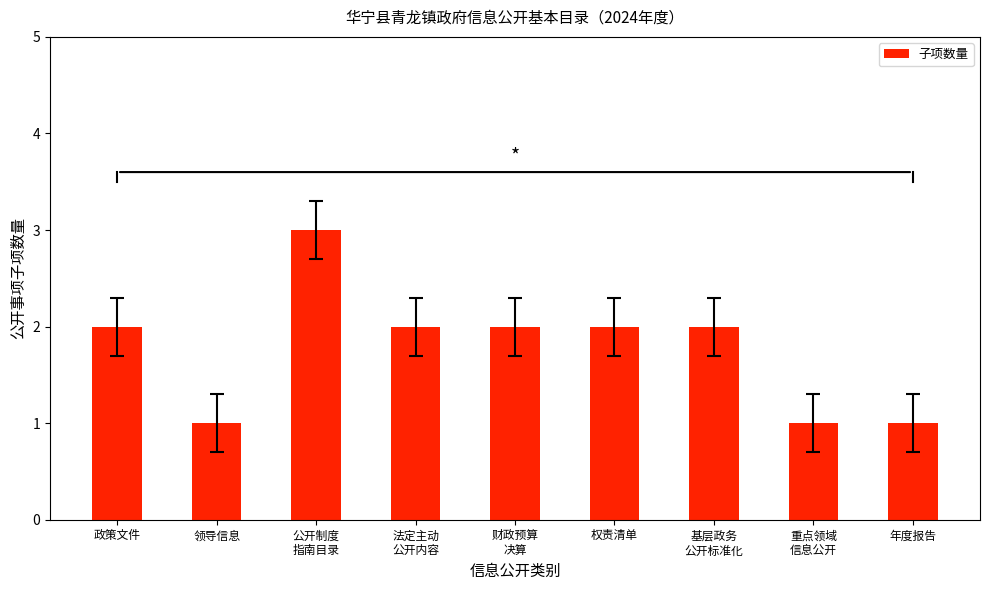

What is the greatest value displayed?

3